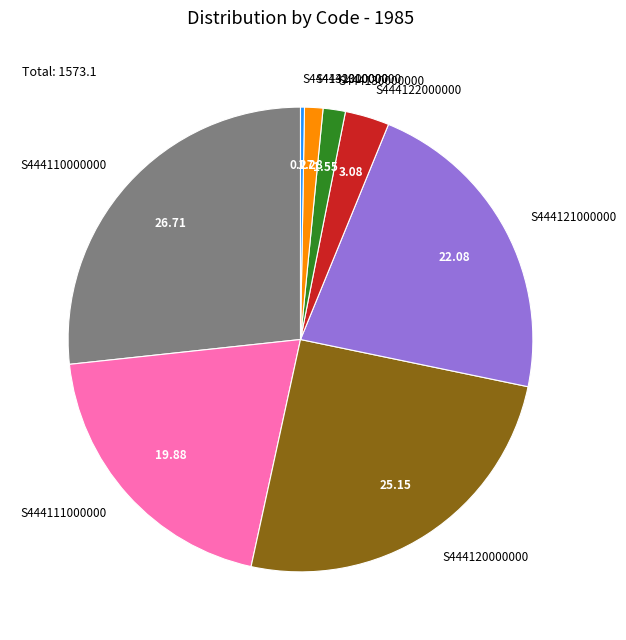

Does any single category account for the majority?

No